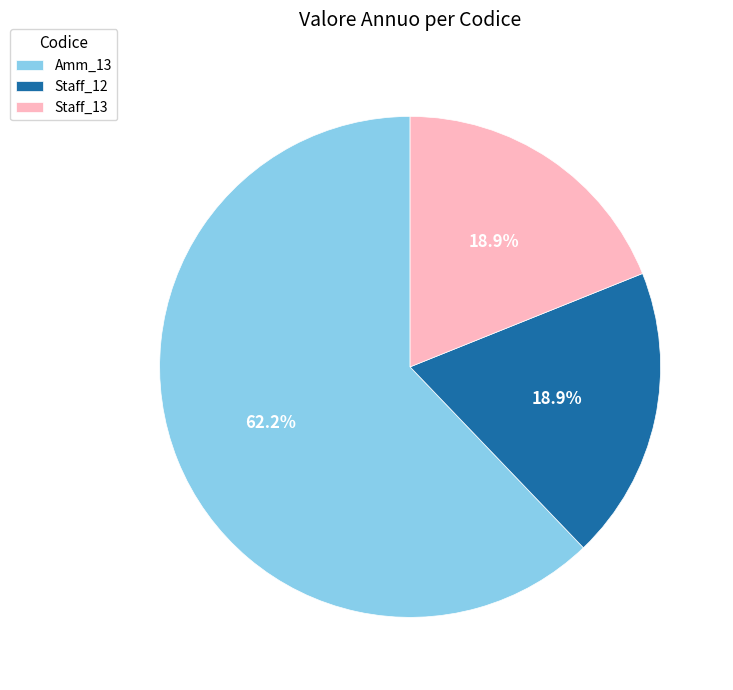

The Staff_13 slice represents 11% of the pie. True or false?

False